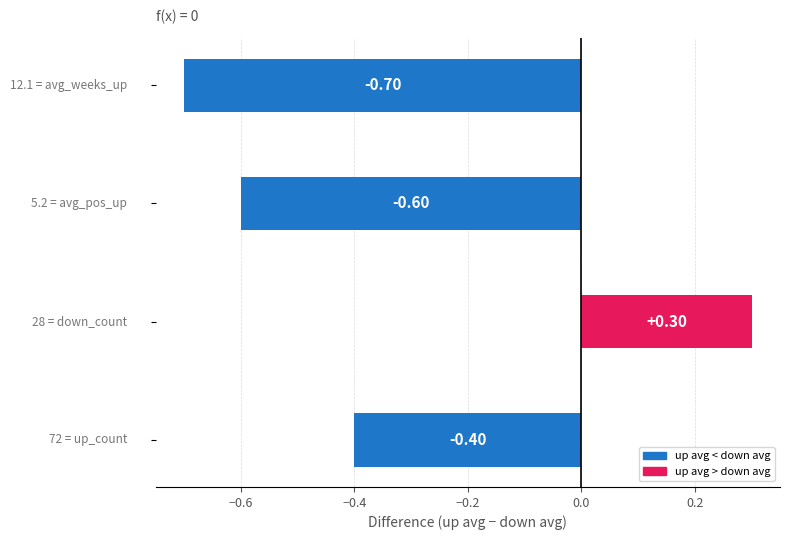

Are the bars grouped side by side (vs. stacked)?

No